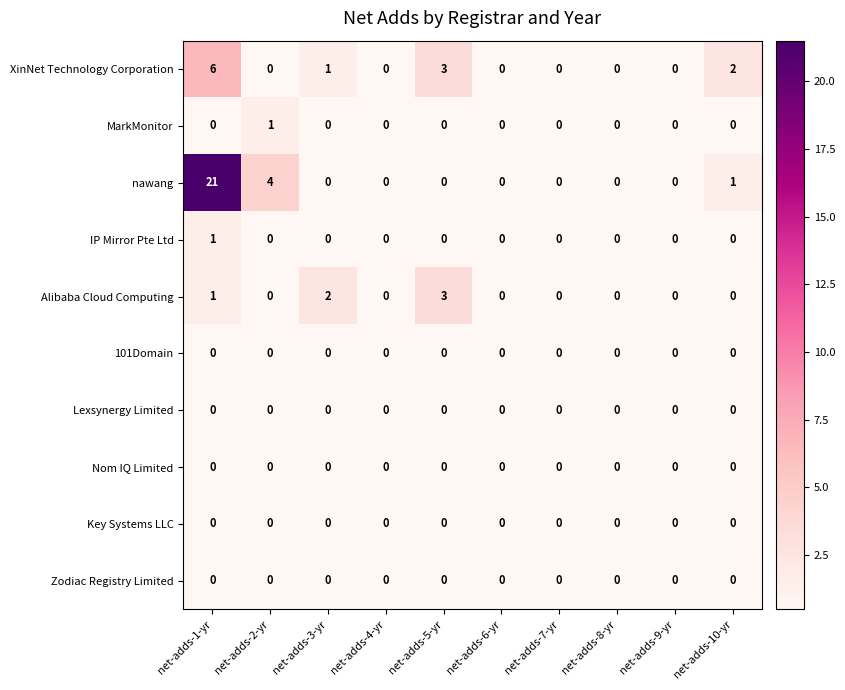

Read the Alibaba Cloud Computing value at net-adds-5-yr.

3